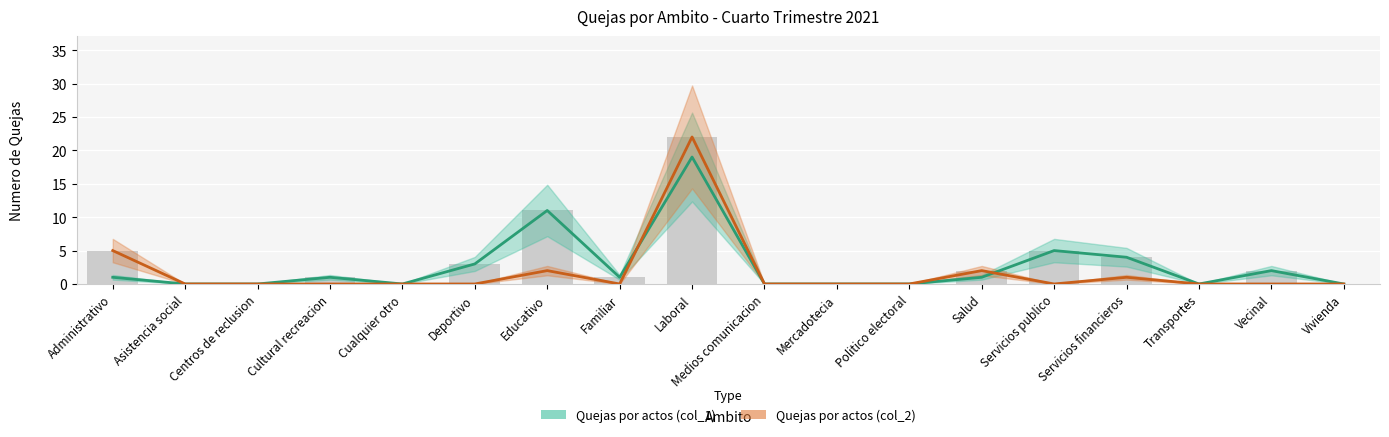

Where is Quejas por actos (col_2) nearest to the value 11?

Administrativo